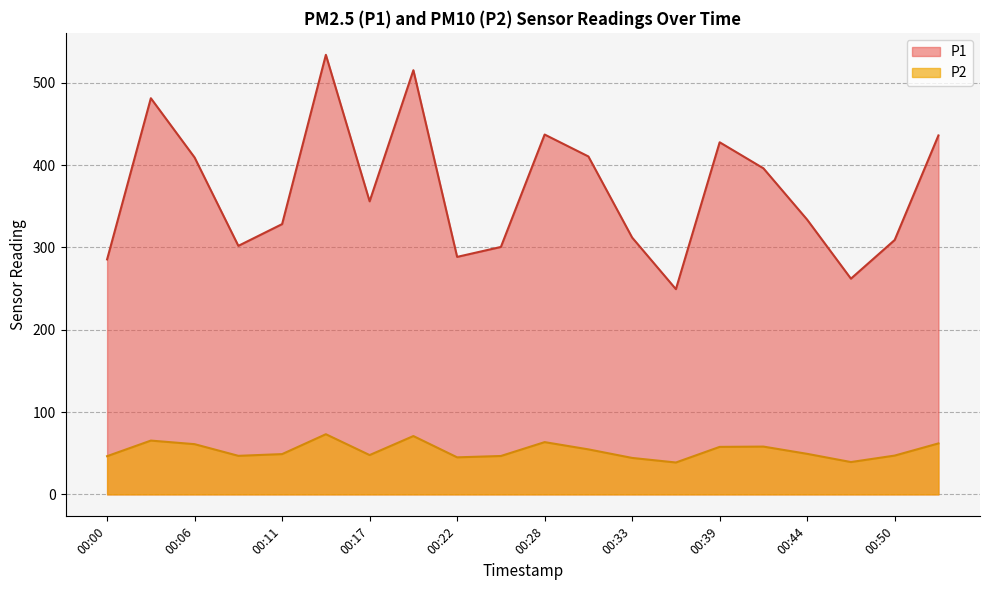

Rank the series by their average value, from lowest to highest.

P2, P1